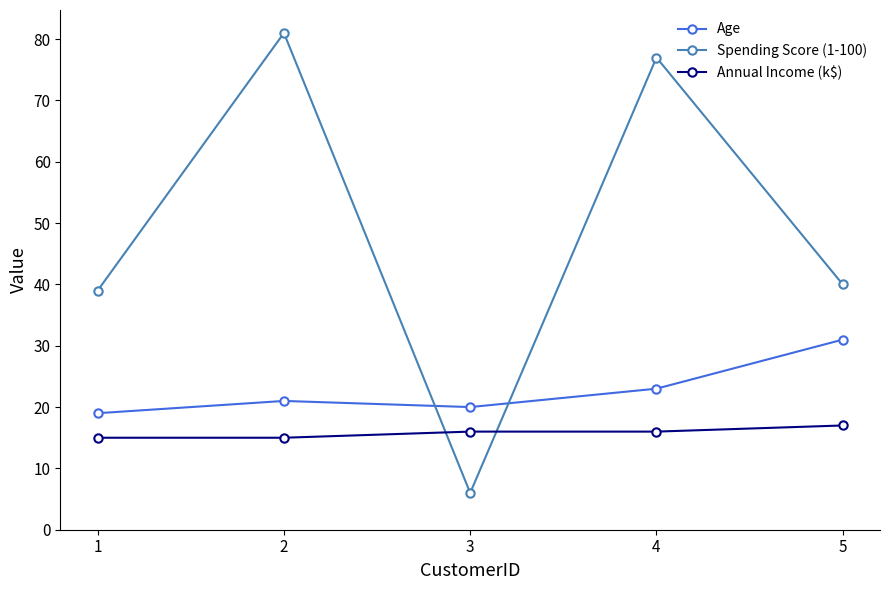

Is the value of Annual Income (k$) at 5 greater than the value of Age at 4?

No